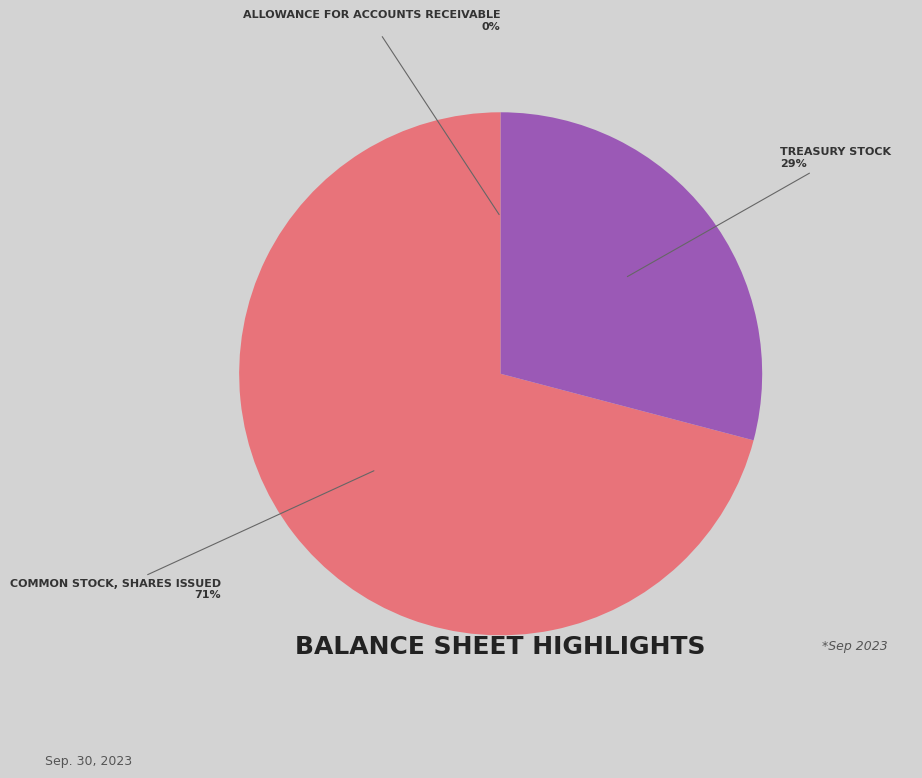

How many slices are in this pie chart?

3